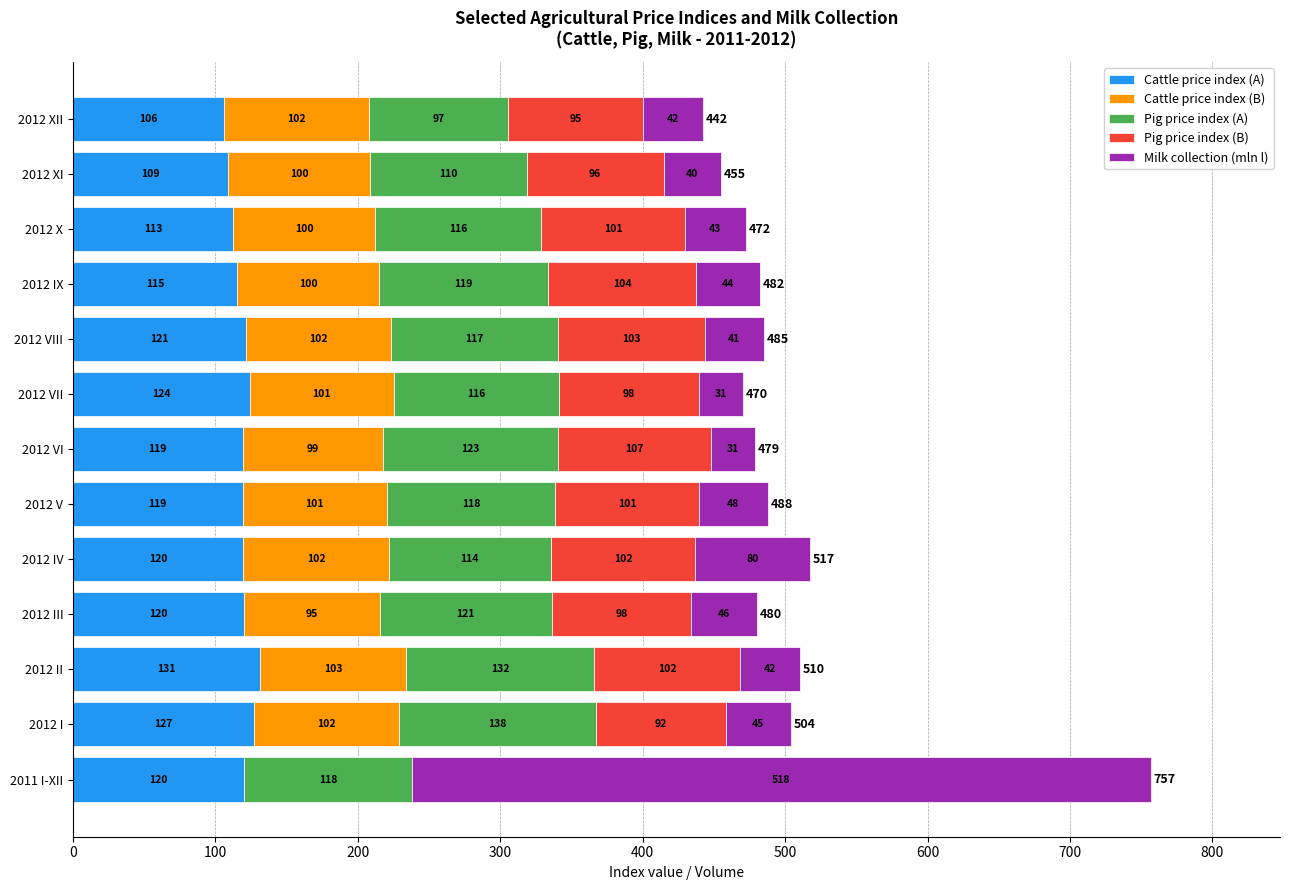

The value of Cattle price index (A) at 2012 VII is 124.3. True or false?

True